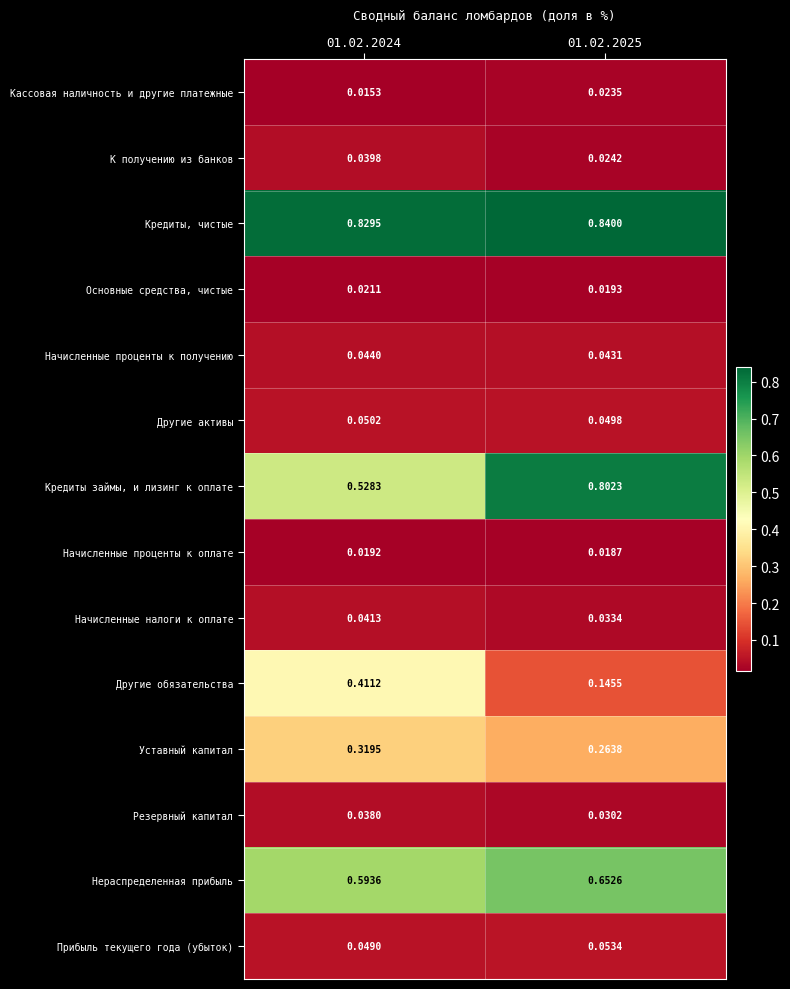

Is the value of Другие активы at 01.02.2025 greater than the value of Нераспределенная прибыль at 01.02.2024?

No